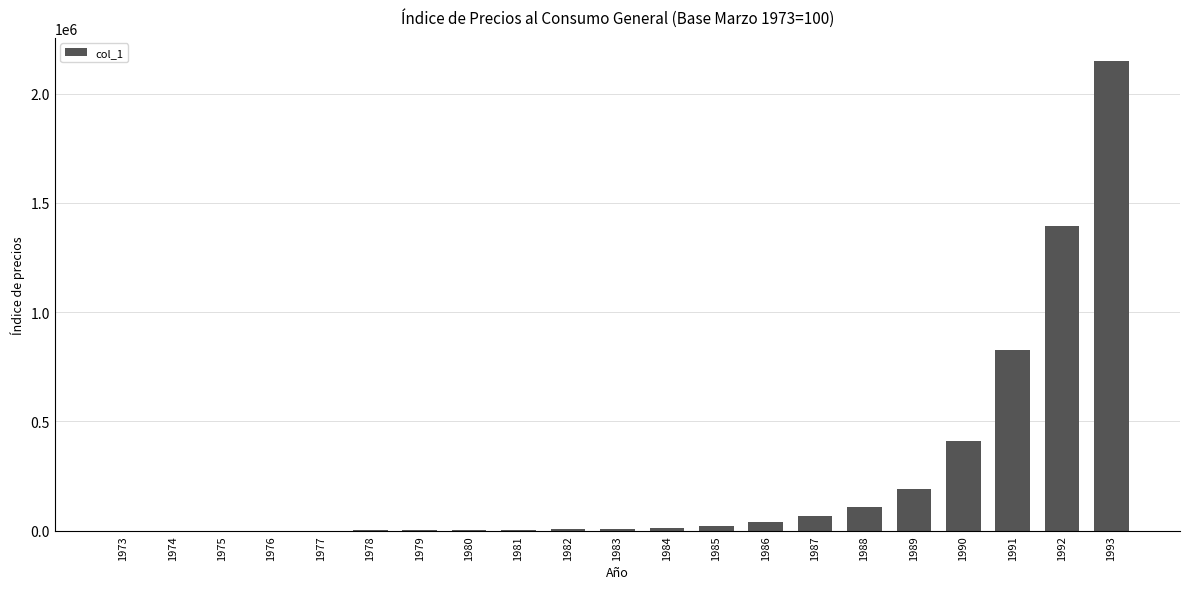

What is the maximum value shown in the chart?

2148257.7